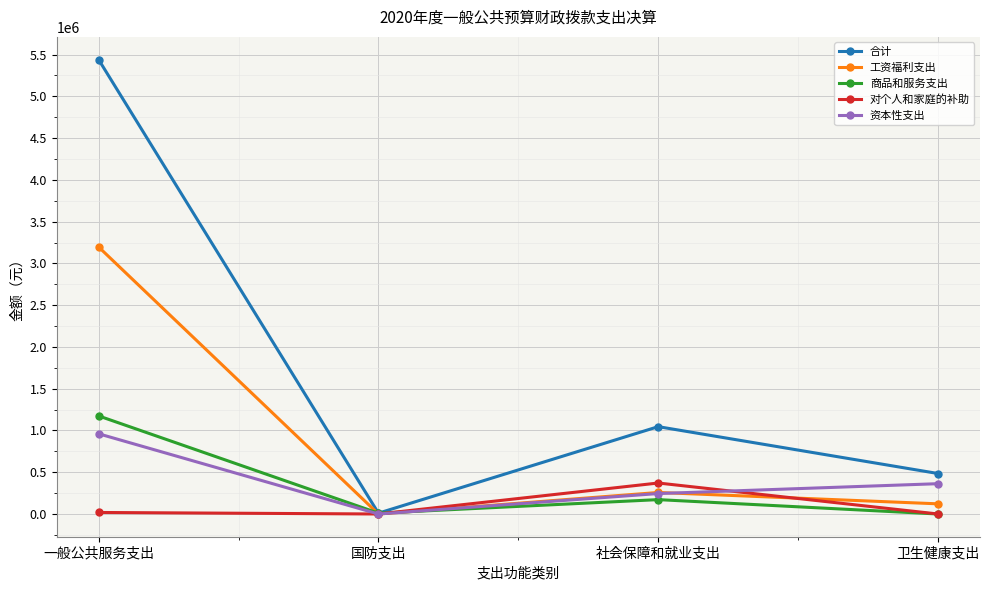

What is the sum of all 对个人和家庭的补助 values?

389431.6